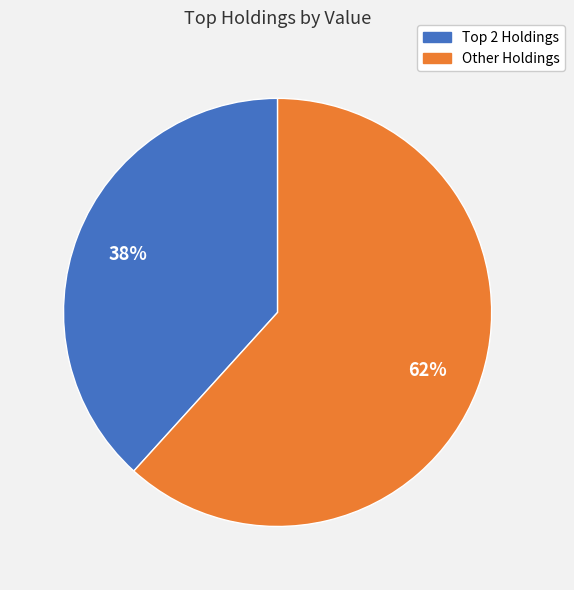

To the nearest percent, what is the average slice percentage?

50%